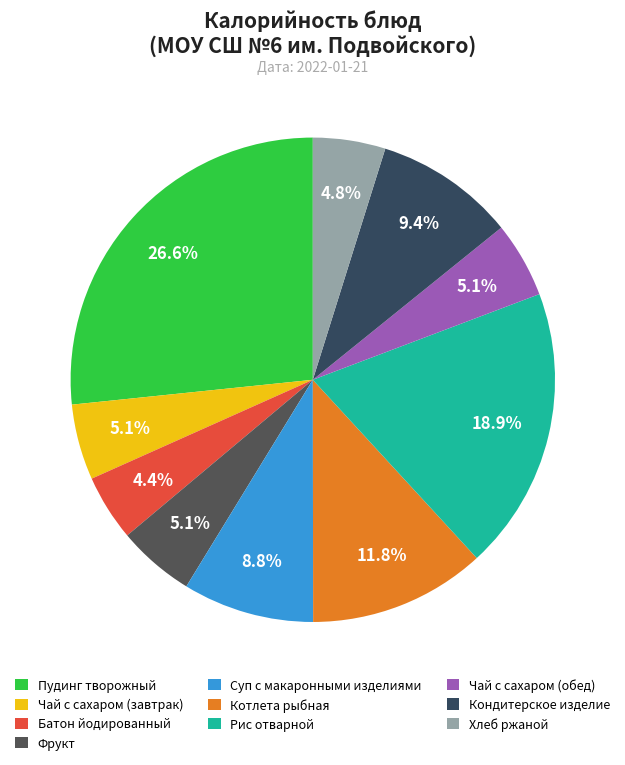

What percentage do Чай с сахаром (завтрак) and Батон йодированный together represent?

9.5%